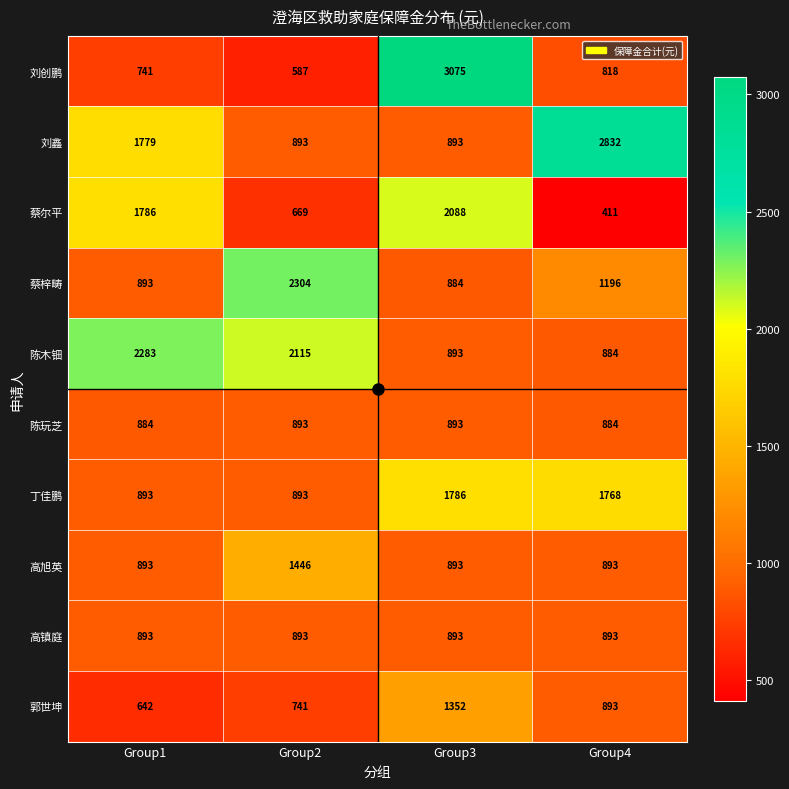

Which series has the largest total across all categories?

刘鑫